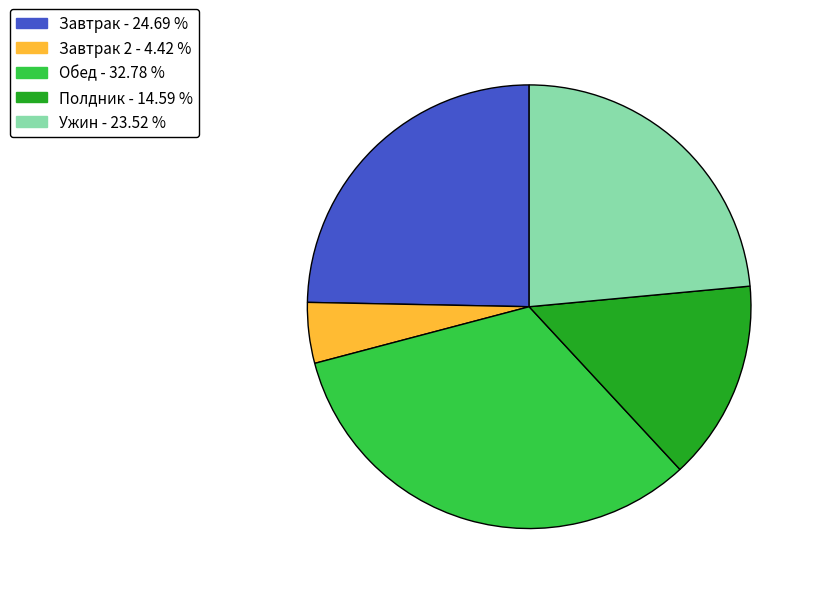

Which slice is the largest?

Обед - 32.78 %